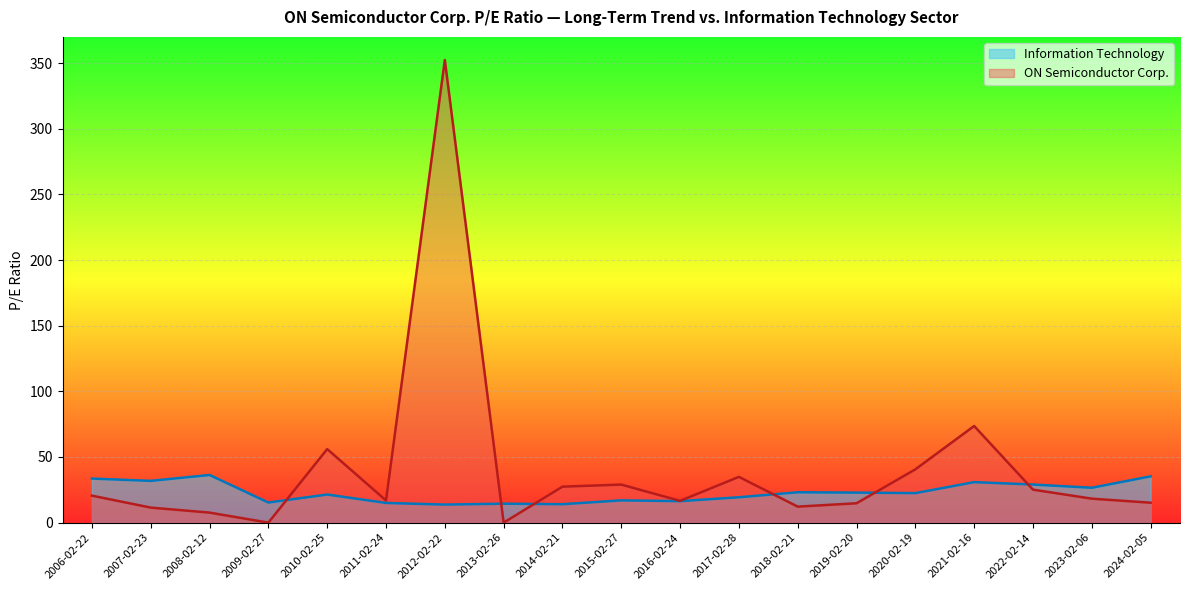

Does the chart display data point markers on the line(s)?

No